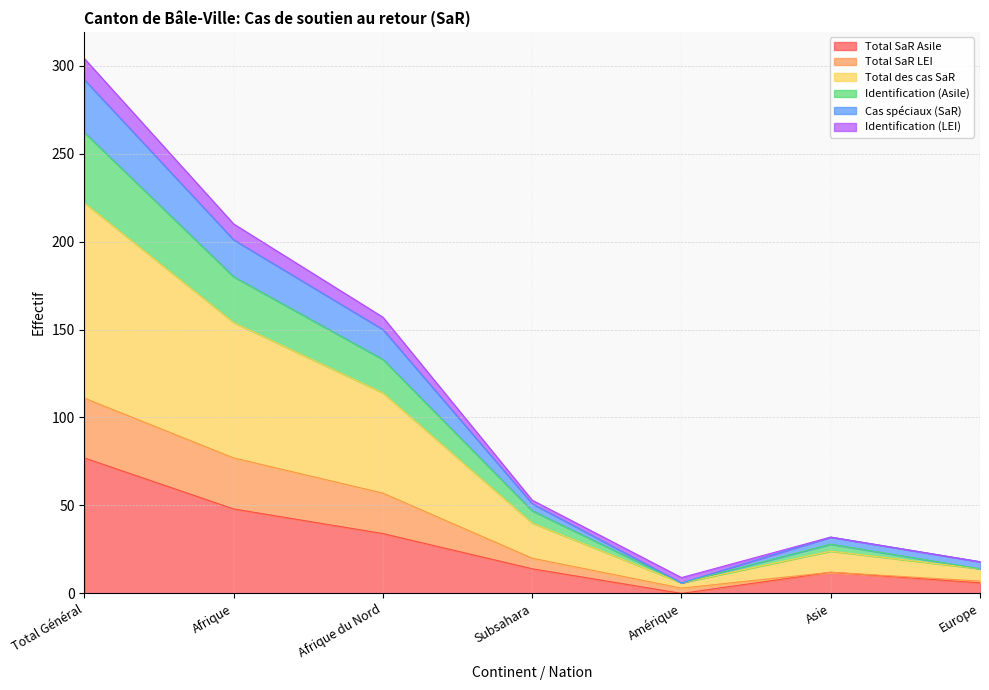

Where does the Total des cas SaR series first go above 20?

Total Général